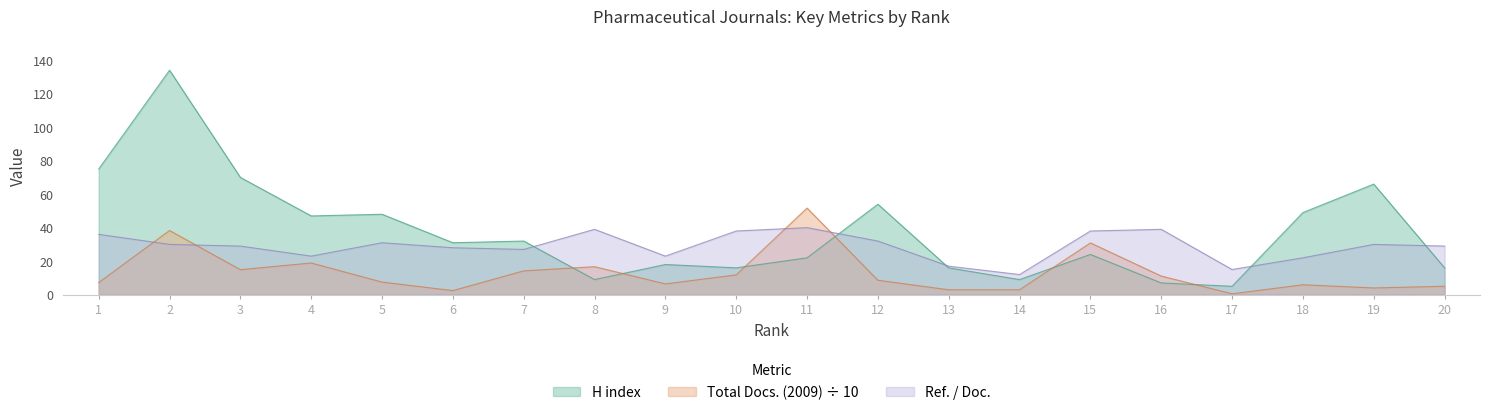

What is the lowest value of the H index series?

5.0